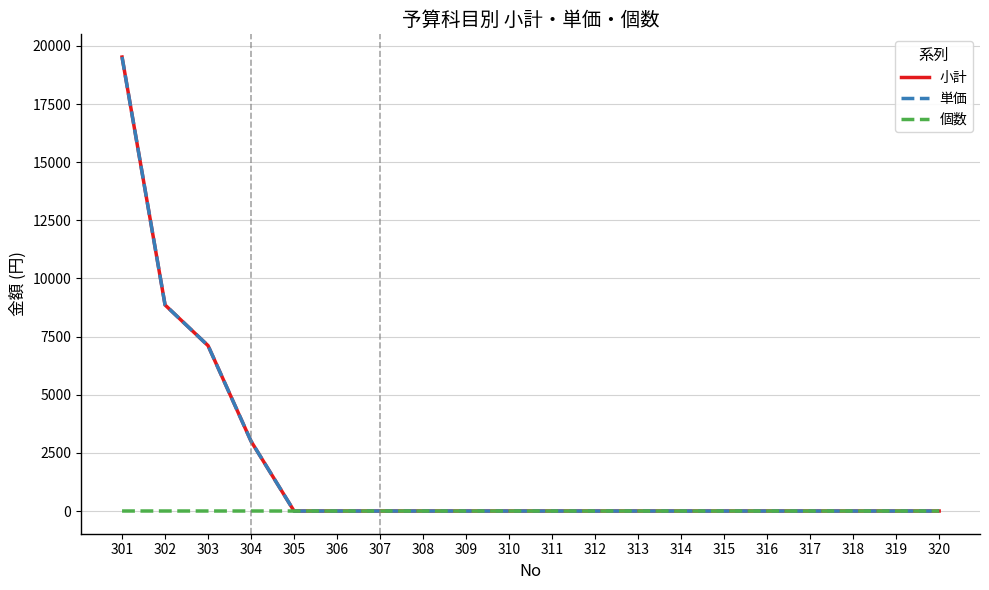

Does the chart have visible grid lines?

Yes